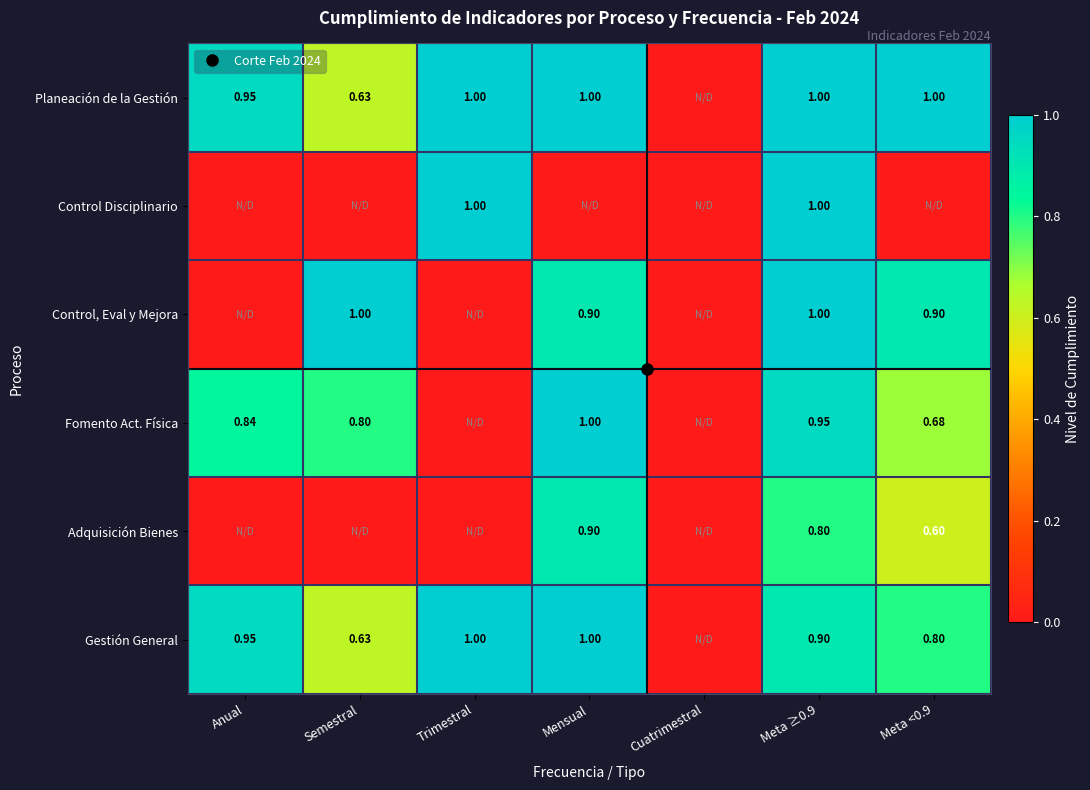

Which series changed the most between Trimestral and Cuatrimestral?

Planeación de la Gestión